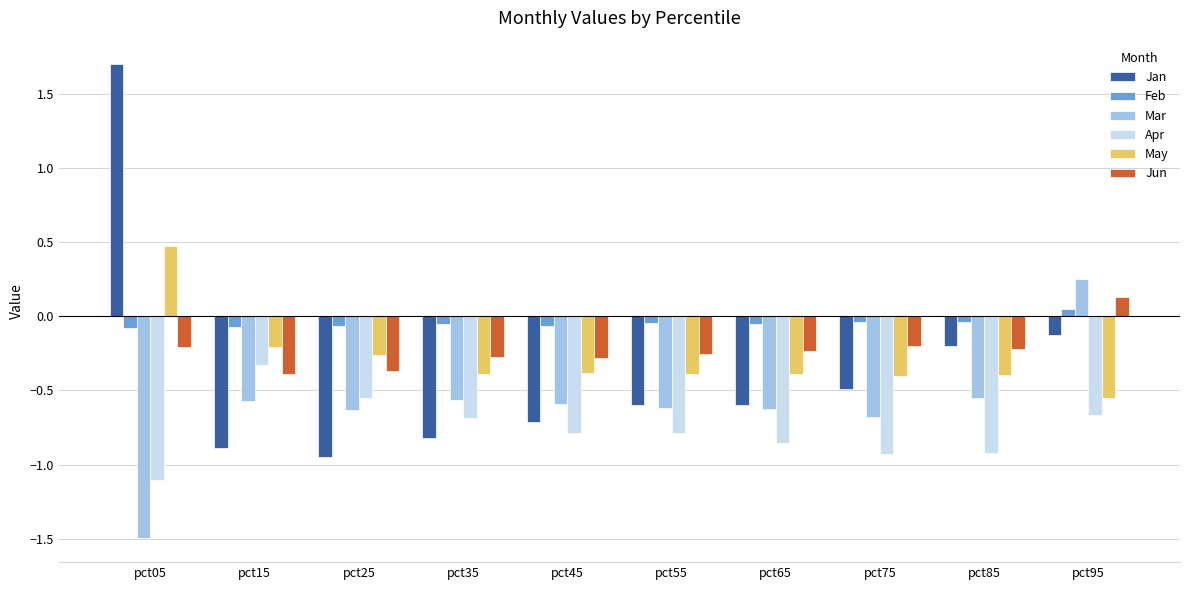

What is the smallest value displayed?

-1.5